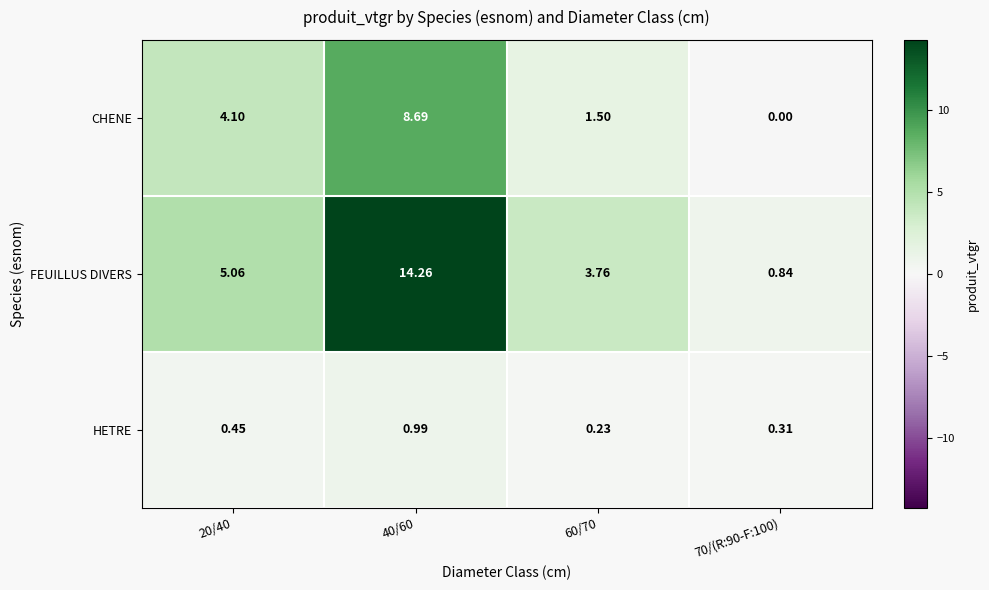

Which series has the widest spread of values?

FEUILLUS DIVERS